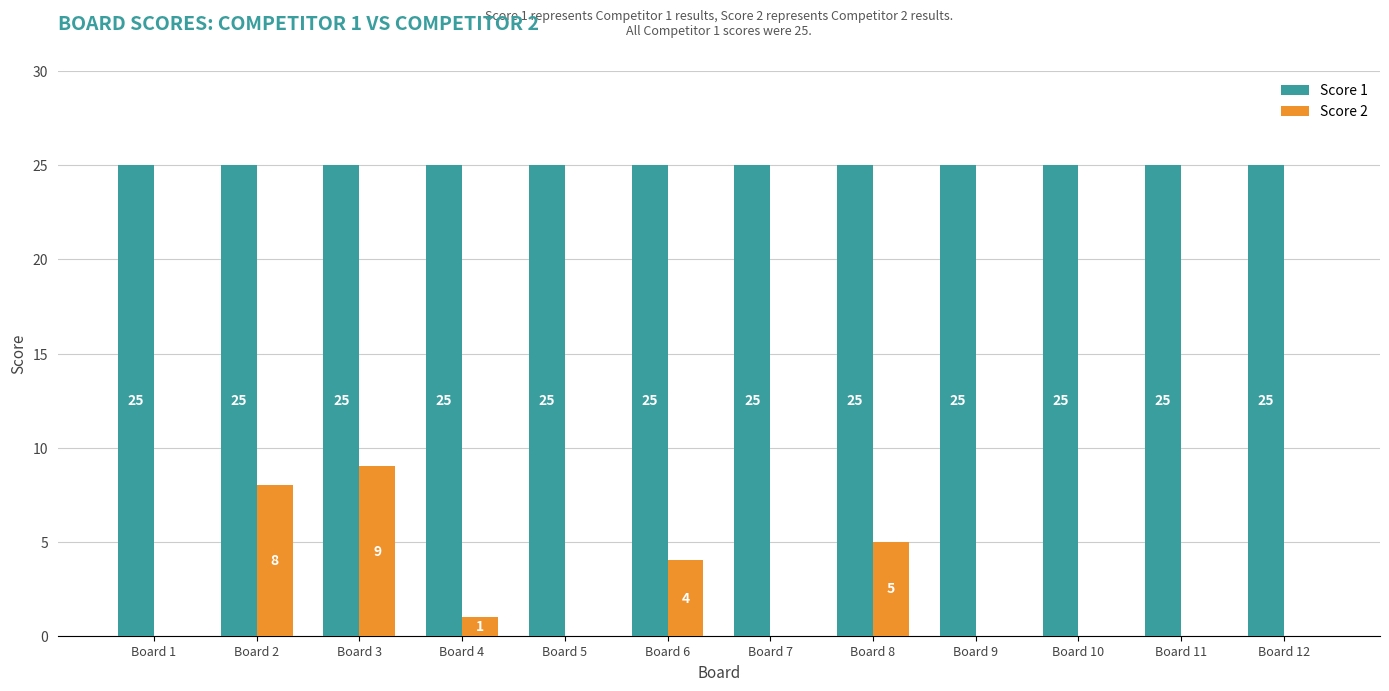

The Score 2 series shows 0 at Board 4. True or false?

False